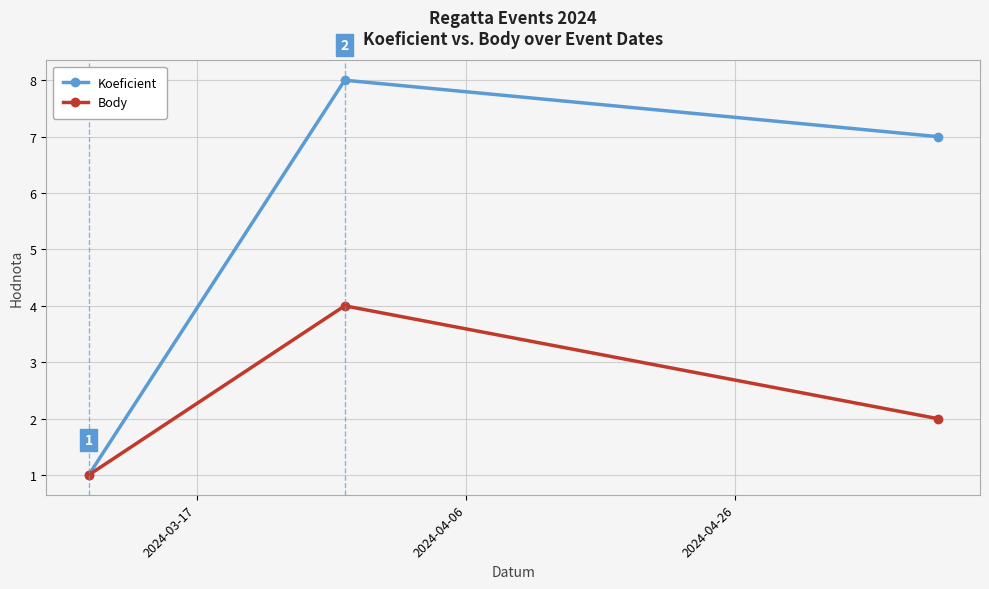

Is this an area chart (filled region under the line)?

No